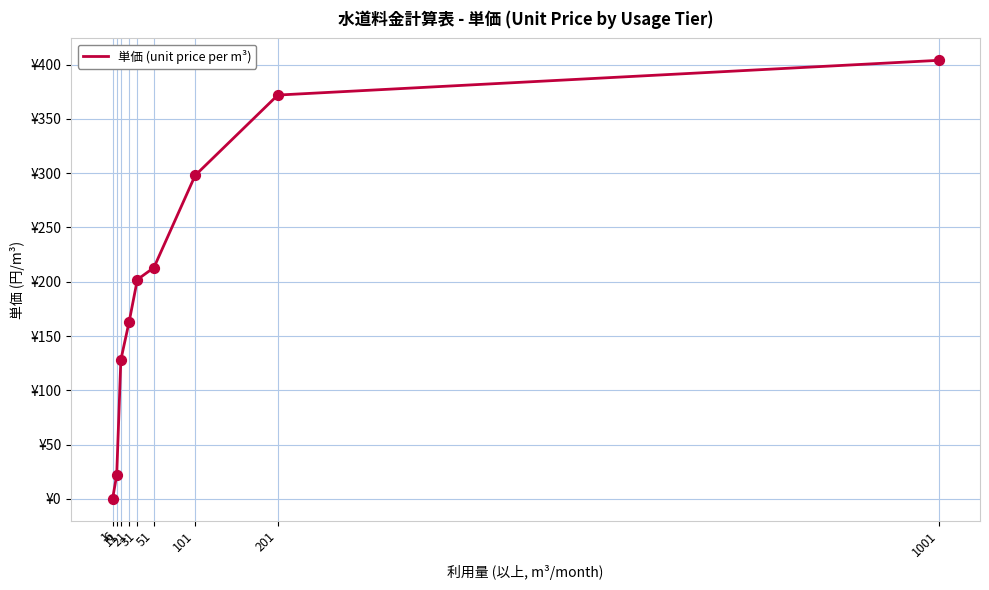

Between 11 and 201, which is larger?

201